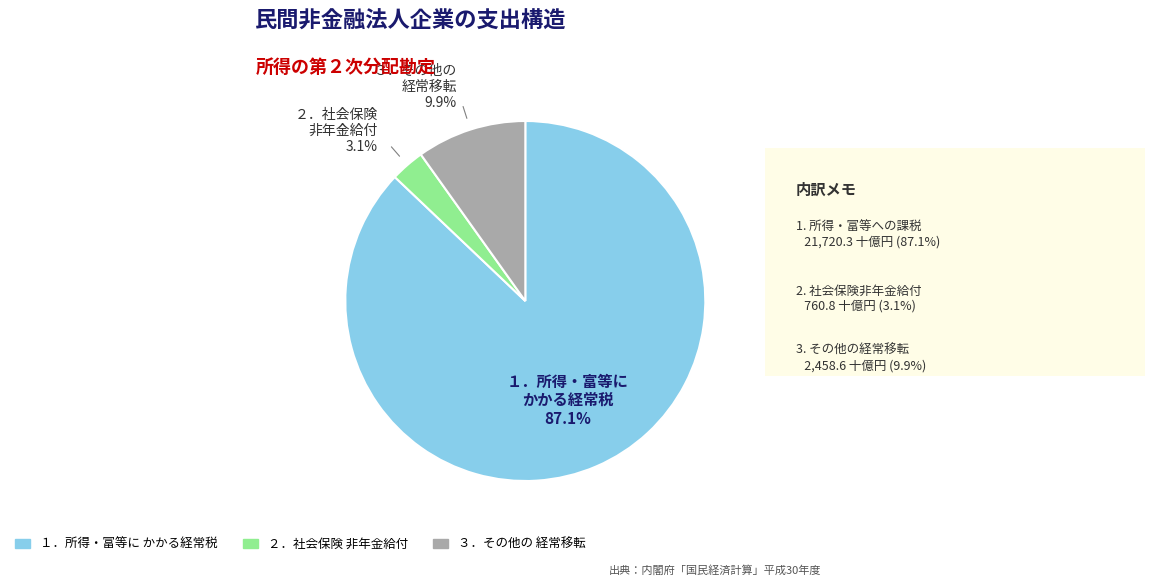

Is there a majority slice in this chart?

Yes